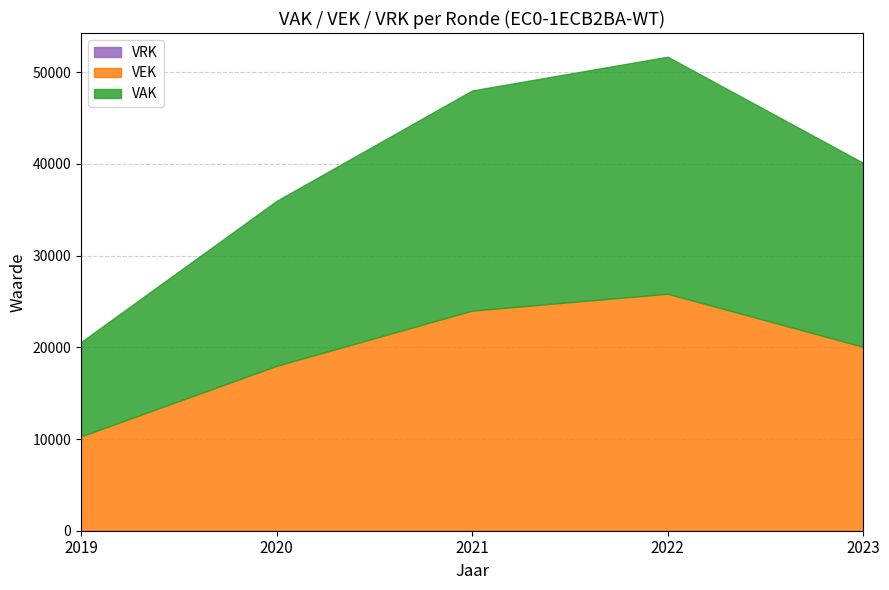

Count the VEK values in the range 17981 to 24000.

3